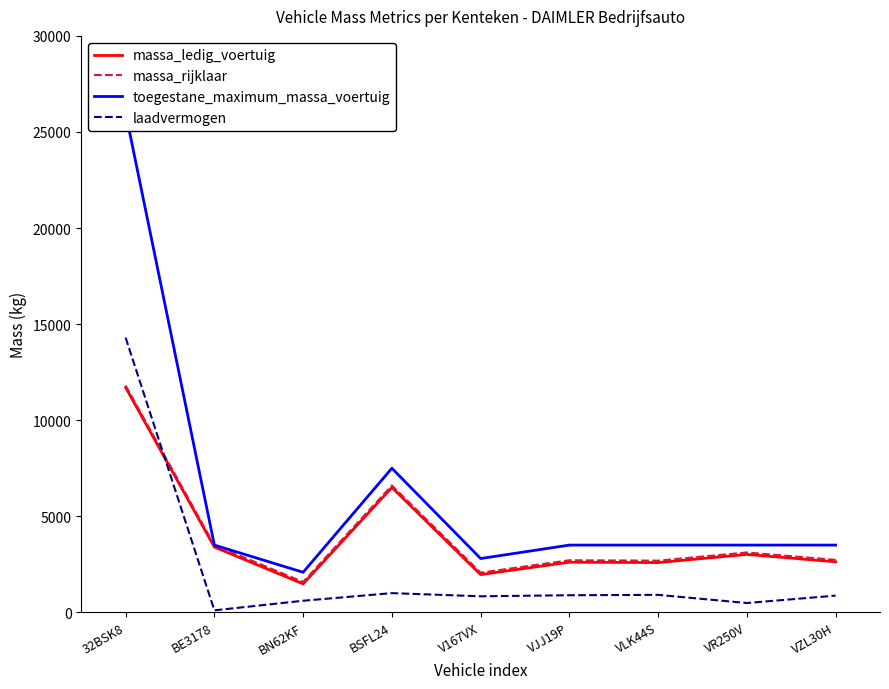

How many categories are shown in the chart?

9